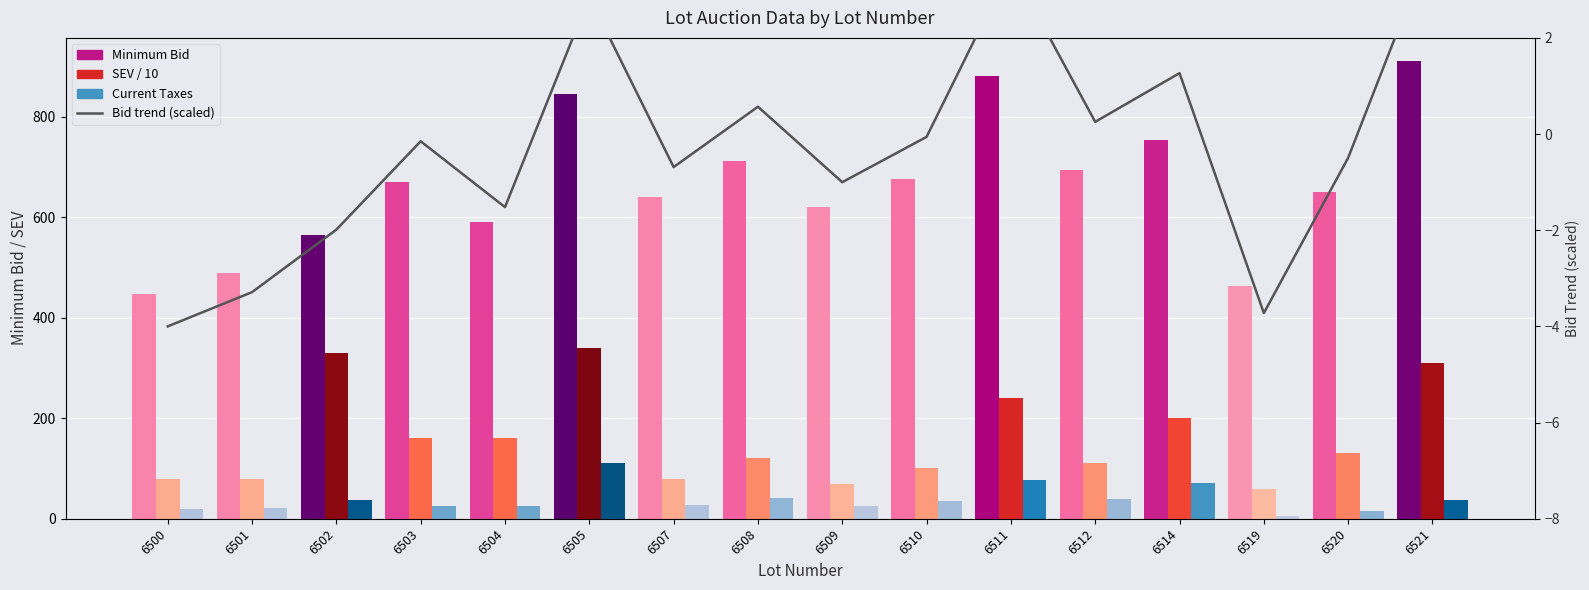

What is the sum of the Minimum Bid values at 6511 and 6500?

1328.5